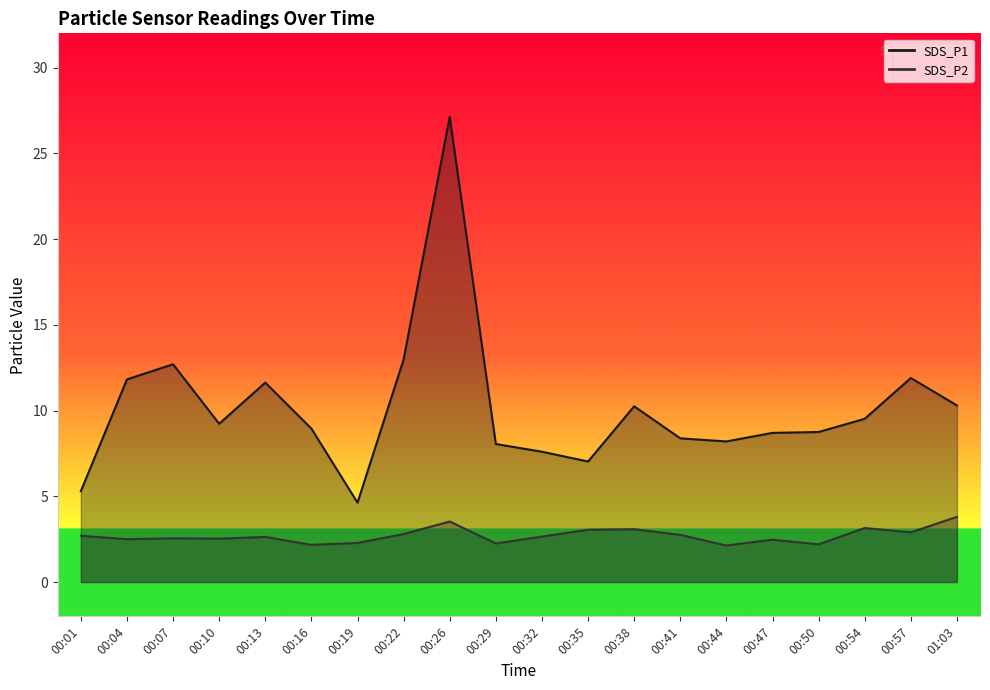

What are all the series names shown in the legend?

SDS_P1, SDS_P2